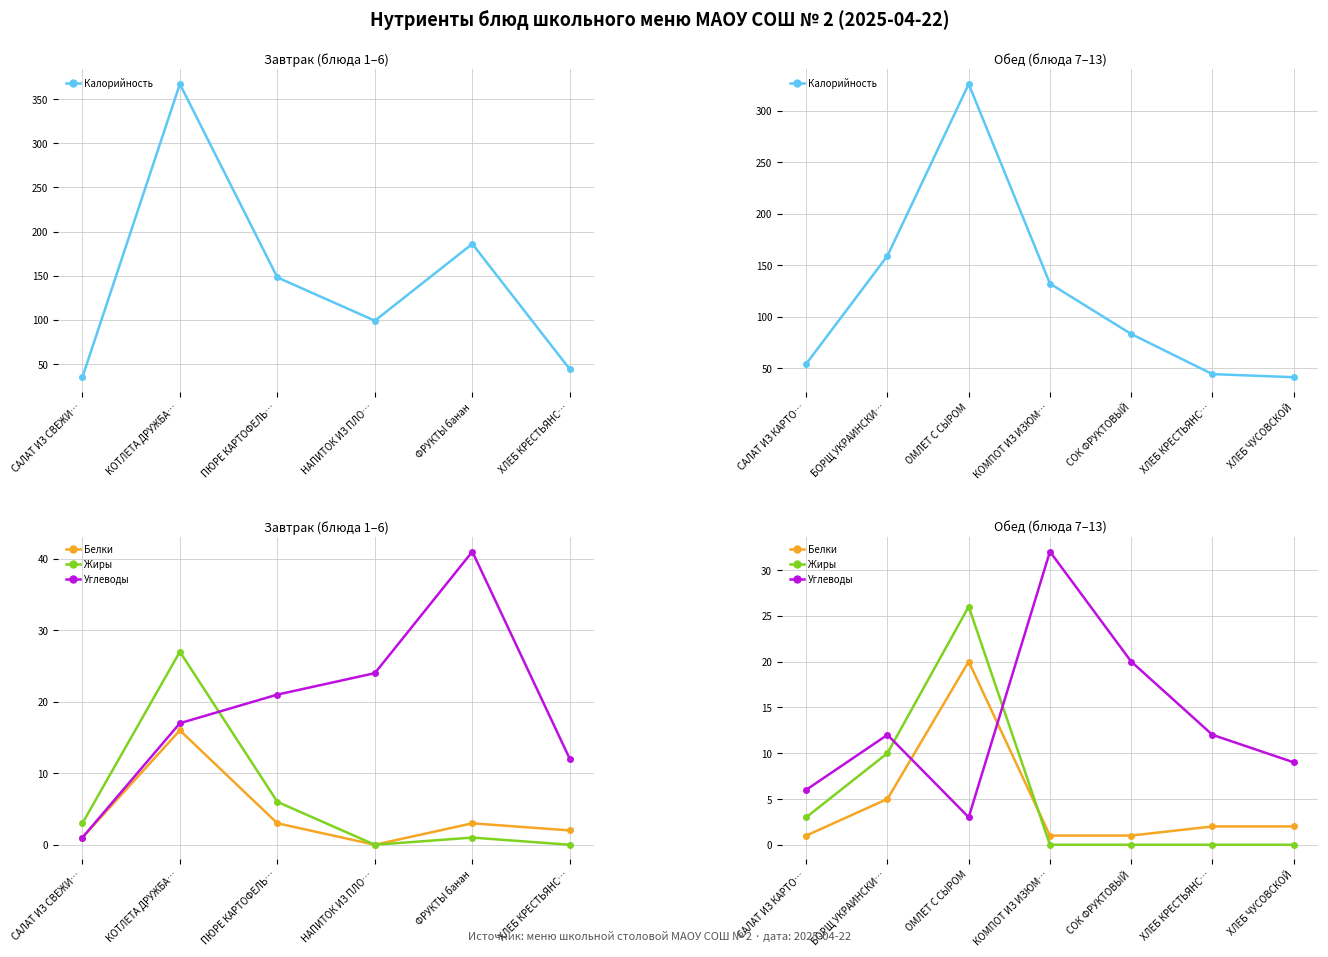

Reading right to left, extract all data points from this chart.

Калорийность: 41	44	83	132	326	159	54
Белки: 2	2	1	1	20	5	1
Жиры: 0	0	0	0	26	10	3
Углеводы: 9	12	20	32	3	12	6